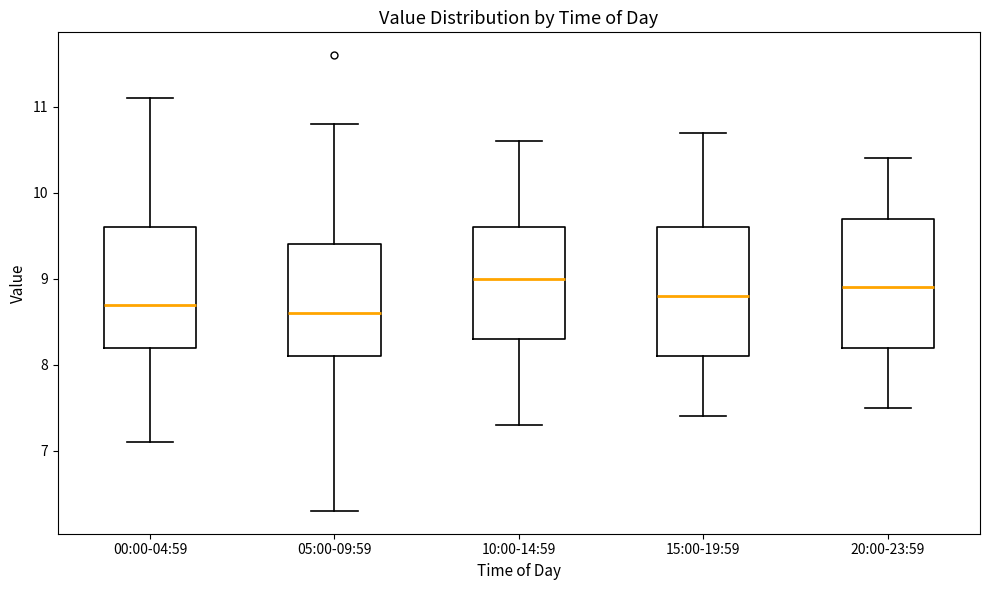

Reading left to right, transcribe this box plot: for each box, give where its median line is, the range the box spans, and where its two whiskers end, as read against the y-axis. The values are not printed on the chart, so give them approximately, as read against the axis.

00:00-04:59: median 8.7, box 8.2 to 9.6, whiskers 7.1 to 11.1
05:00-09:59: median 8.6, box 8.1 to 9.4, whiskers 6.3 to 10.8
10:00-14:59: median 9.0, box 8.3 to 9.6, whiskers 7.3 to 10.6
15:00-19:59: median 8.8, box 8.1 to 9.6, whiskers 7.4 to 10.7
20:00-23:59: median 8.9, box 8.2 to 9.7, whiskers 7.5 to 10.4